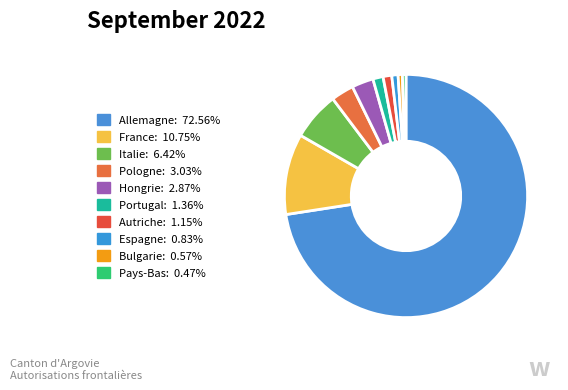

Does any single category account for the majority?

Yes